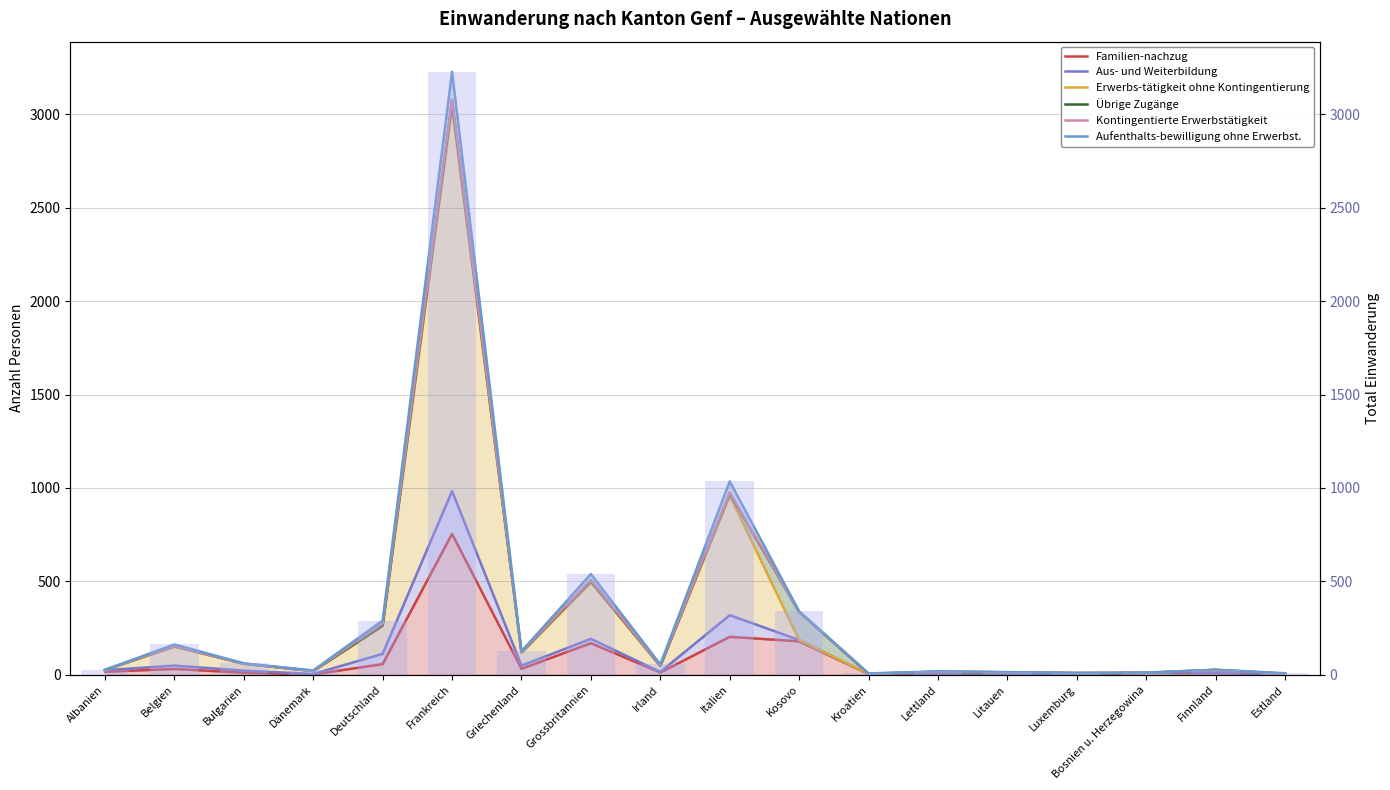

Rank the series at Estland from highest to lowest value.

Aufenthalts-bewilligung ohne Erwerbst., Erwerbs-tätigkeit ohne Kontingentierung, Übrige Zugänge, Kontingentierte Erwerbstätigkeit, Familien-nachzug, Aus- und Weiterbildung